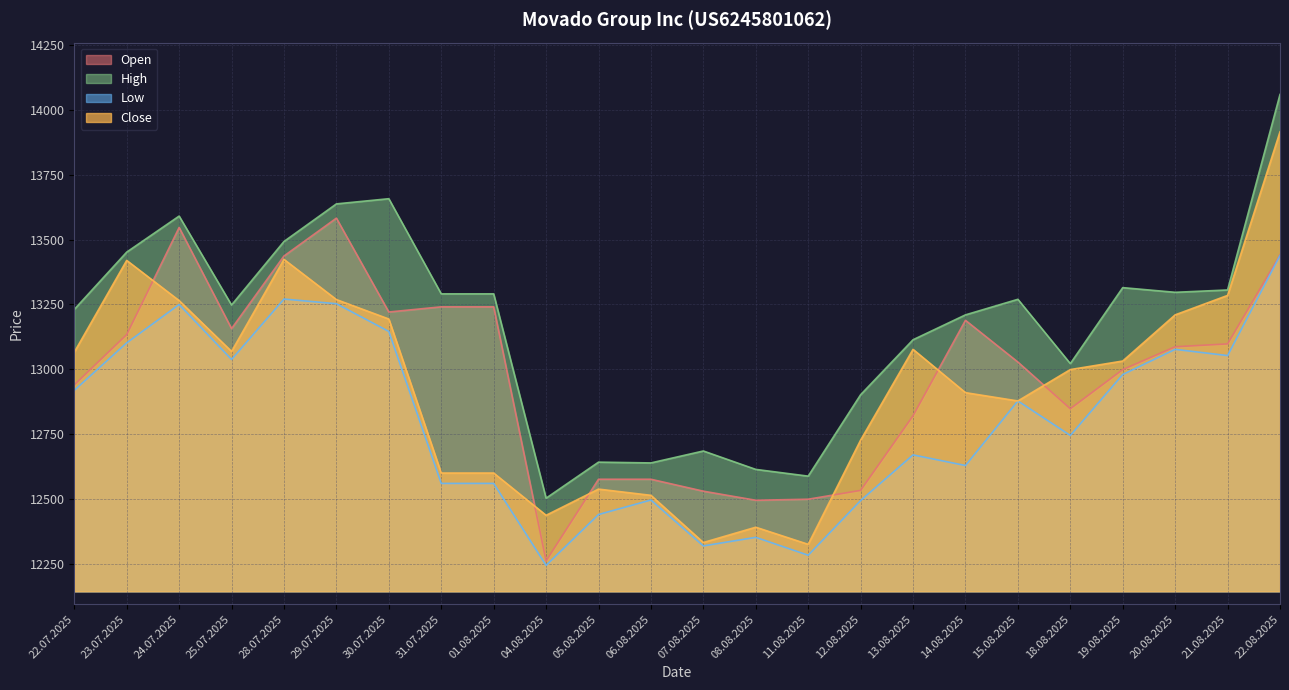

Where do Open and Close first cross each other?

23.07.2025 and 24.07.2025